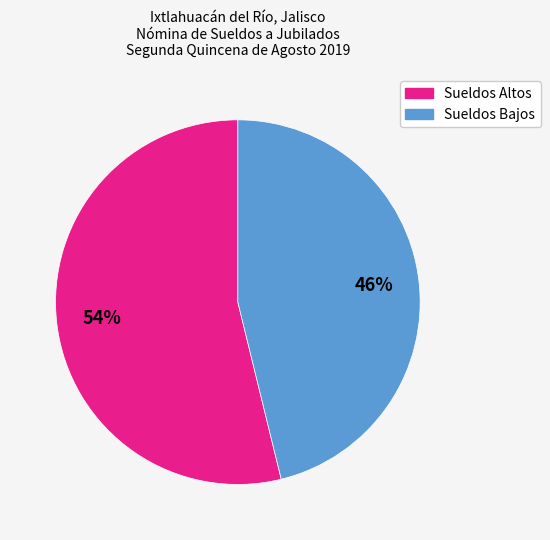

Is there a majority slice in this chart?

Yes